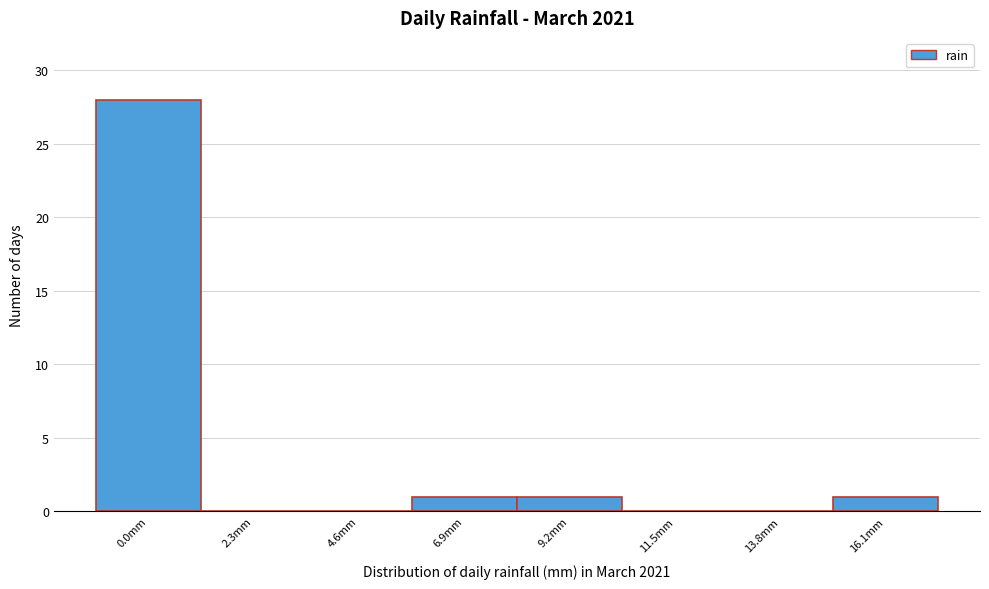

Reading left to right, what are all the values shown in this chart?

0.0mm=28	2.3mm=0	4.6mm=0	6.9mm=1	9.2mm=1	11.5mm=0	13.8mm=0	16.1mm=1